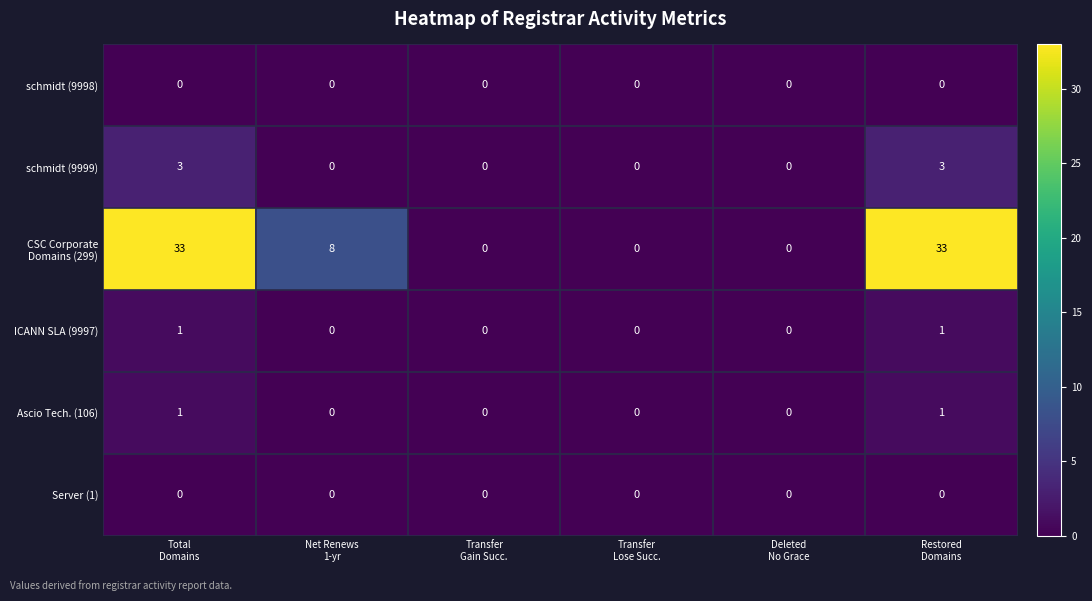

What is the total value across all series at Restored
Domains?

38